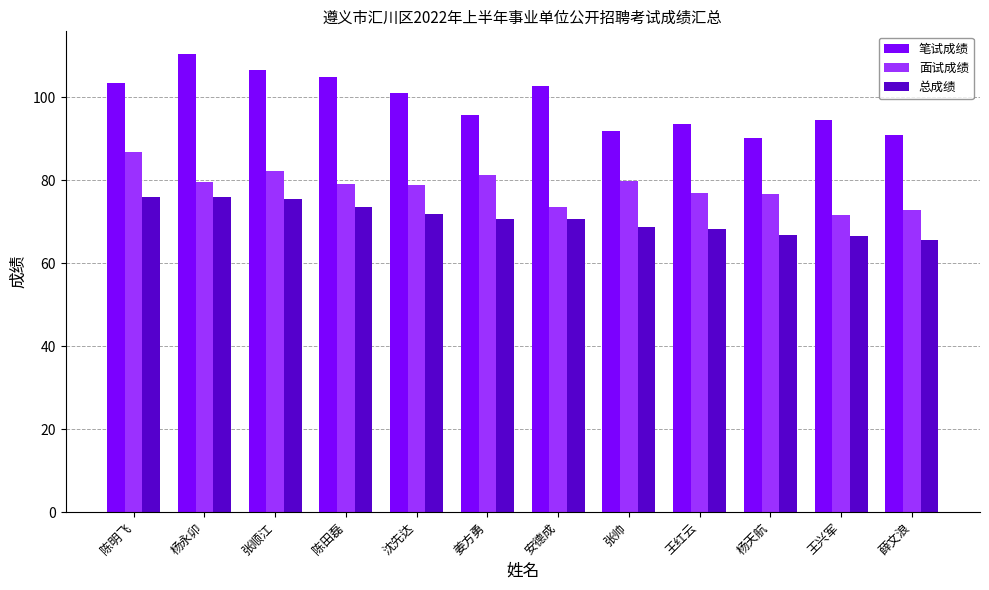

List the series in order of their peak value, lowest first.

总成绩, 面试成绩, 笔试成绩